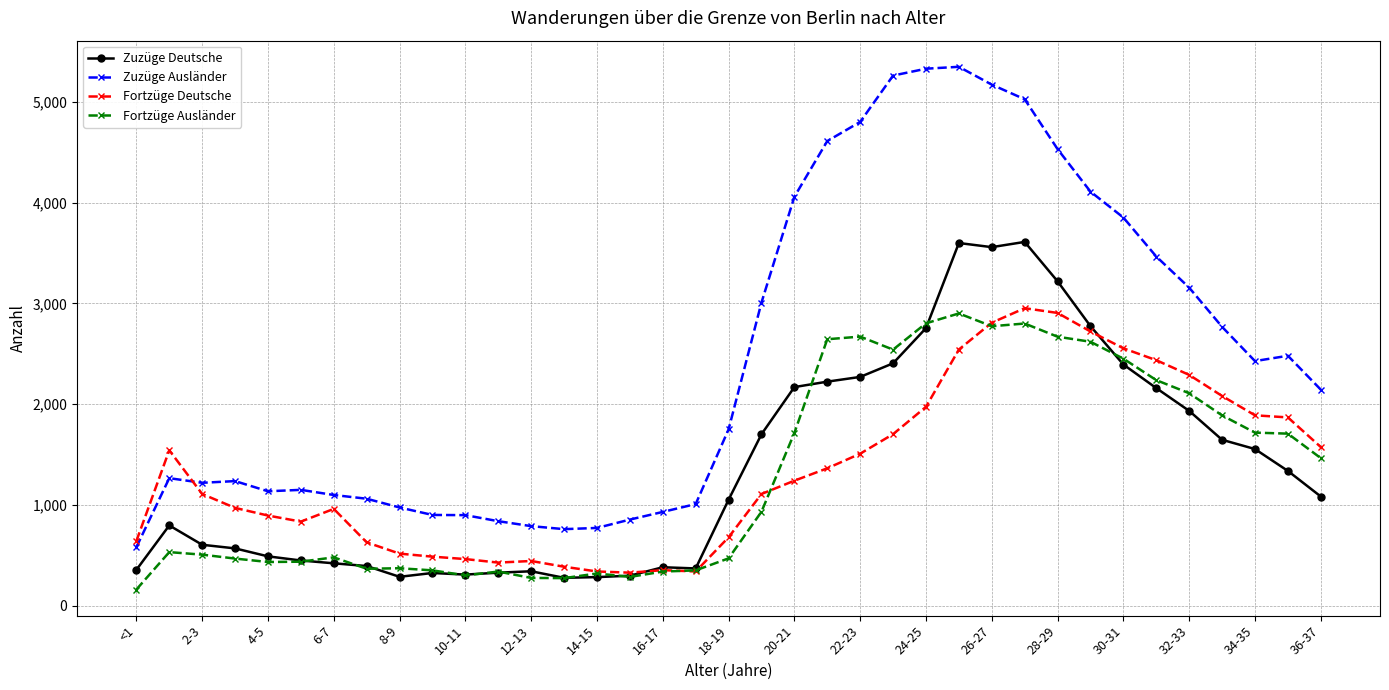

What is the value of the Fortzüge Ausländer point at the 8th from the left?

366